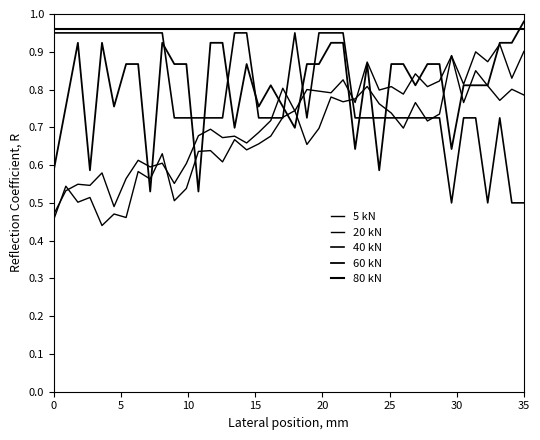

What is the label of the 5th point from the left?

15